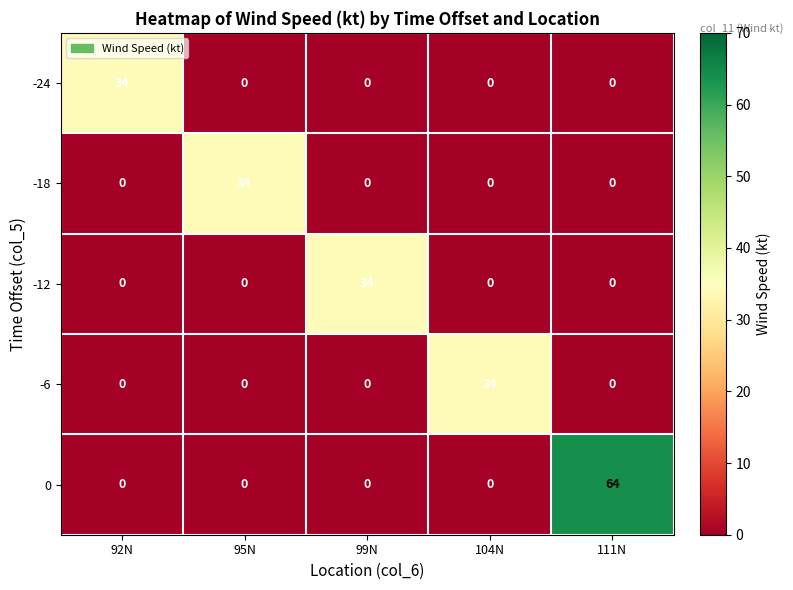

The value of 0 at 104N is -30. True or false?

False